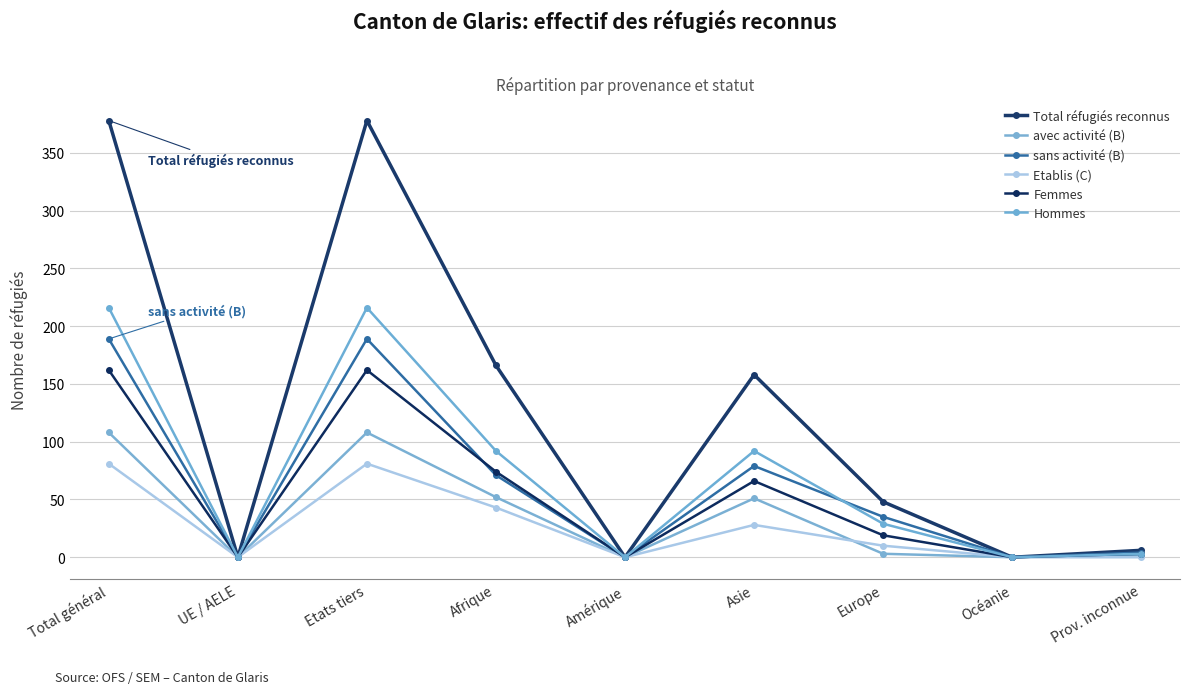

What is the spread (max minus min) of values at Europe?

45